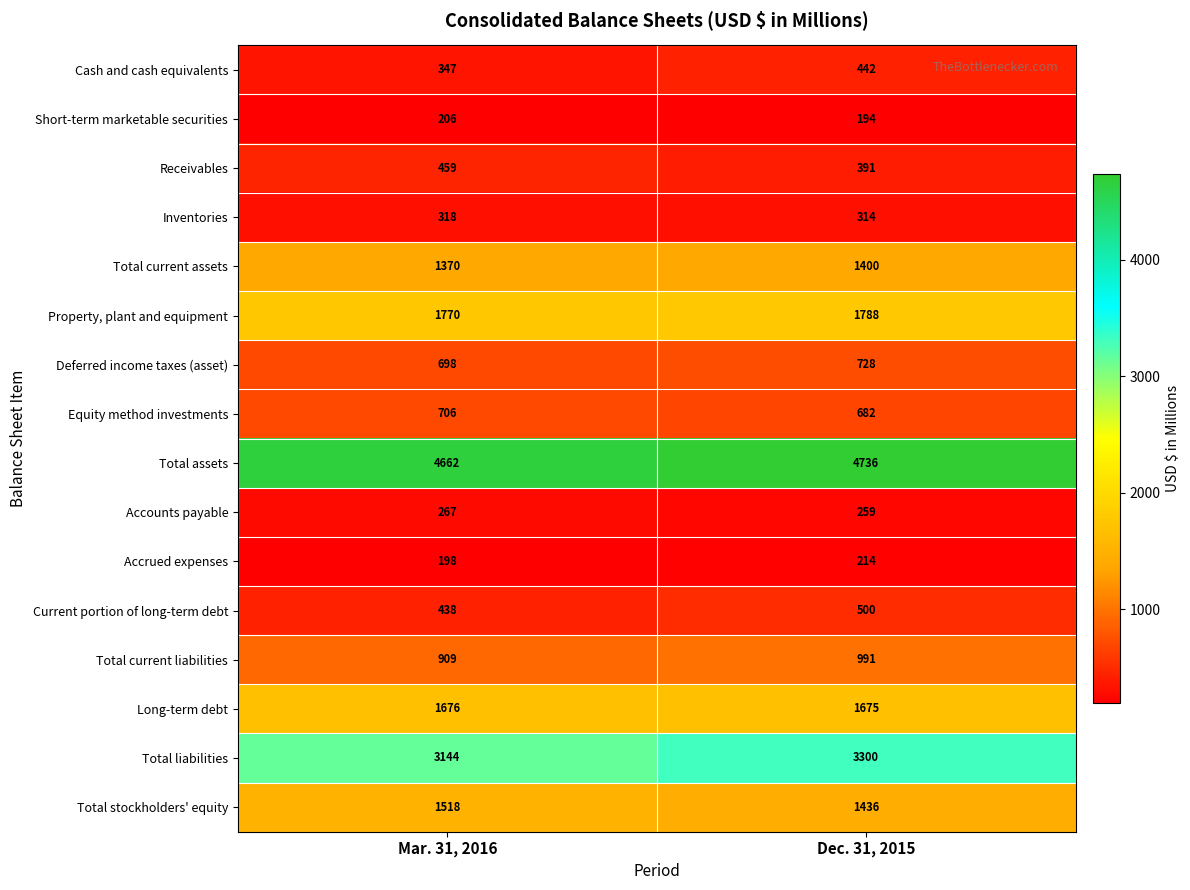

Which label corresponds to the largest value in the chart?

Dec. 31, 2015